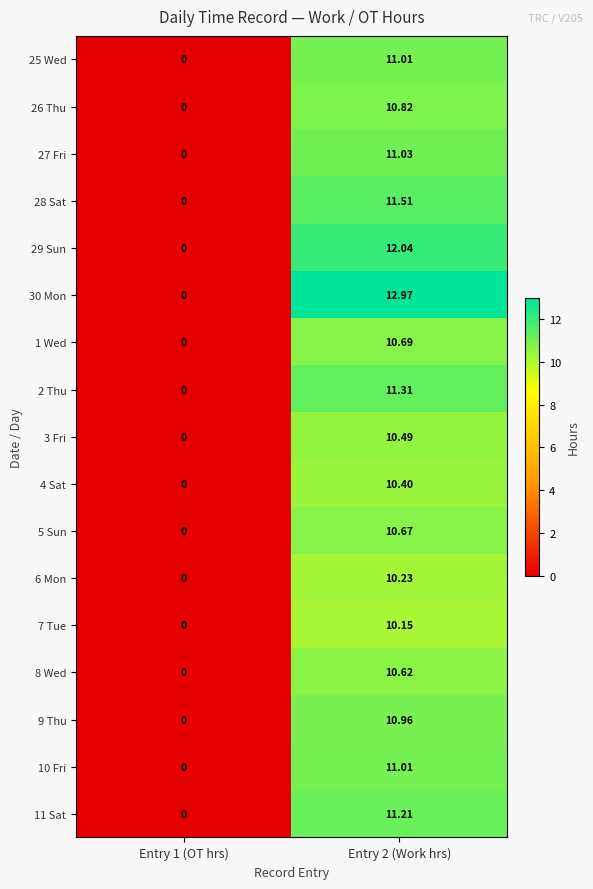

Count the number of categories in the chart.

2